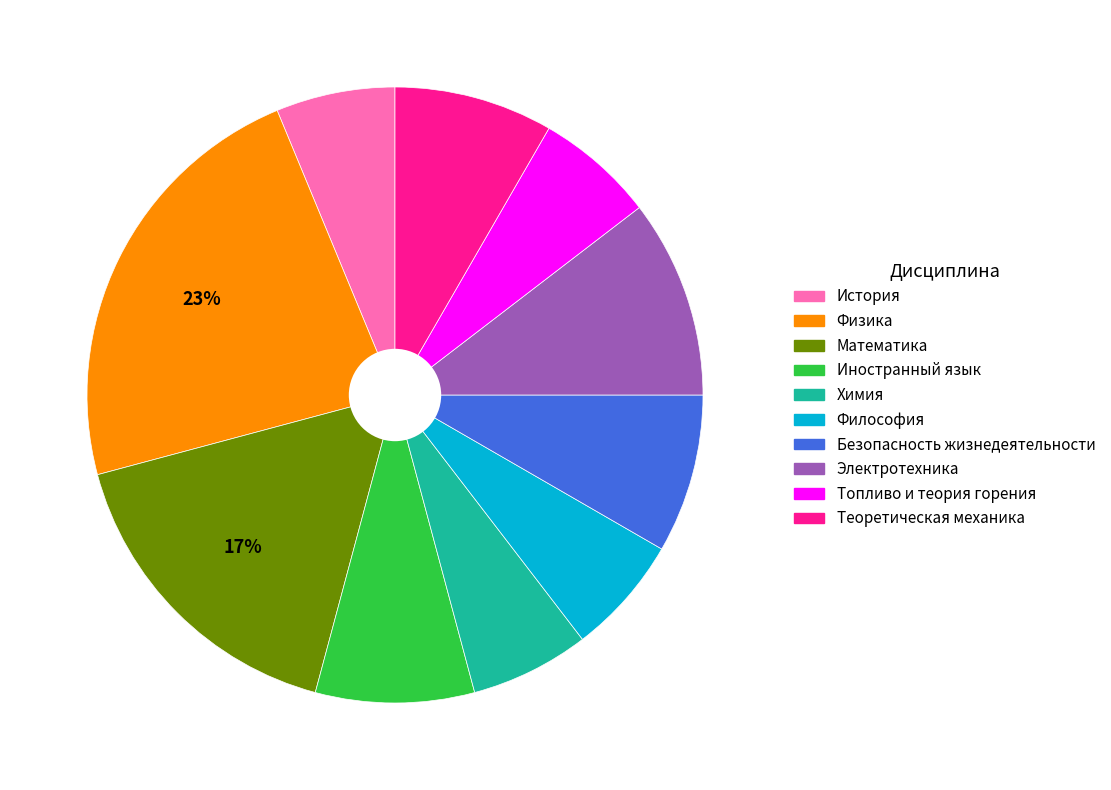

To the nearest percent, what is the average slice percentage?

10%